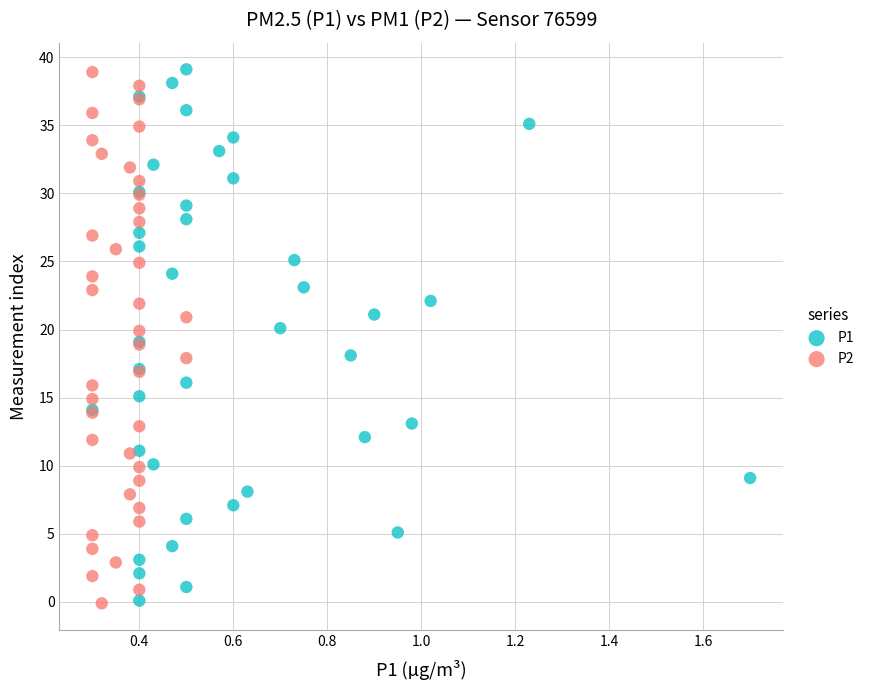

What are all the series names shown in the legend?

P1, P2